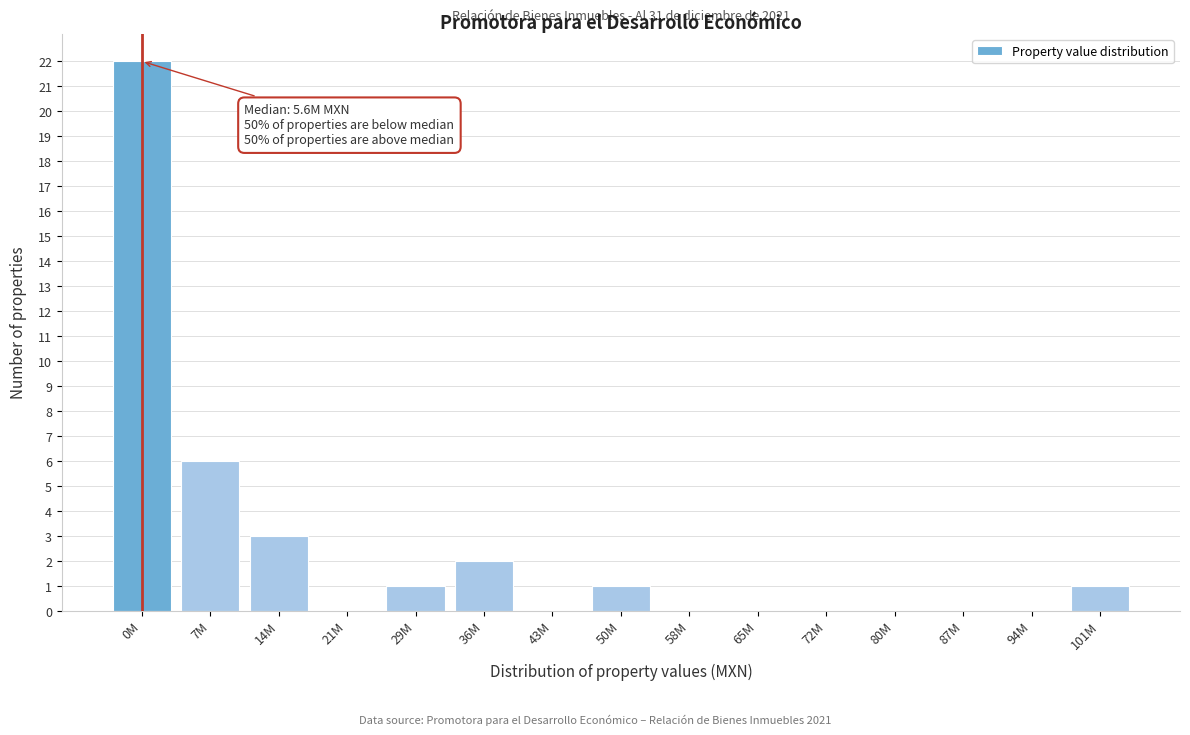

Reading left to right, list all the values displayed in this chart.

0M=22	7M=6	14M=3	21M=0	29M=1	36M=2	43M=0	50M=1	58M=0	65M=0	72M=0	80M=0	87M=0	94M=0	101M=1